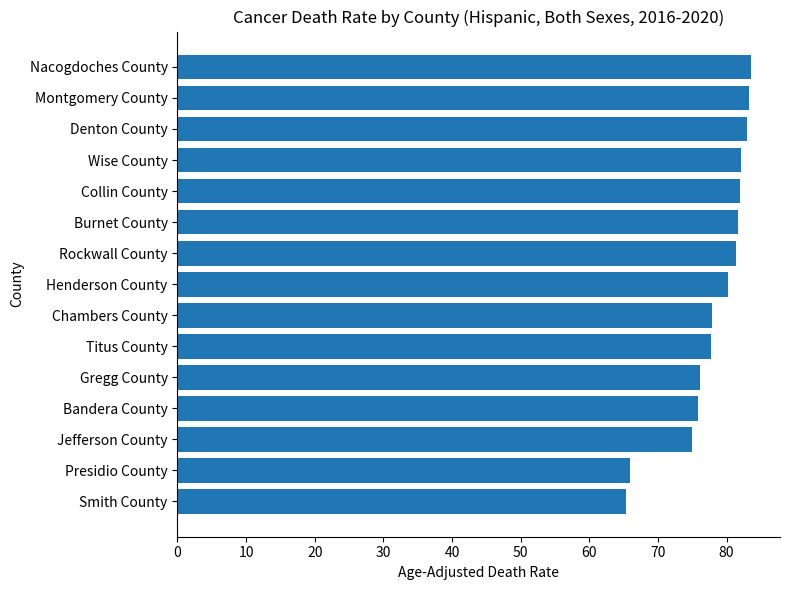

Are the bars horizontal?

Yes